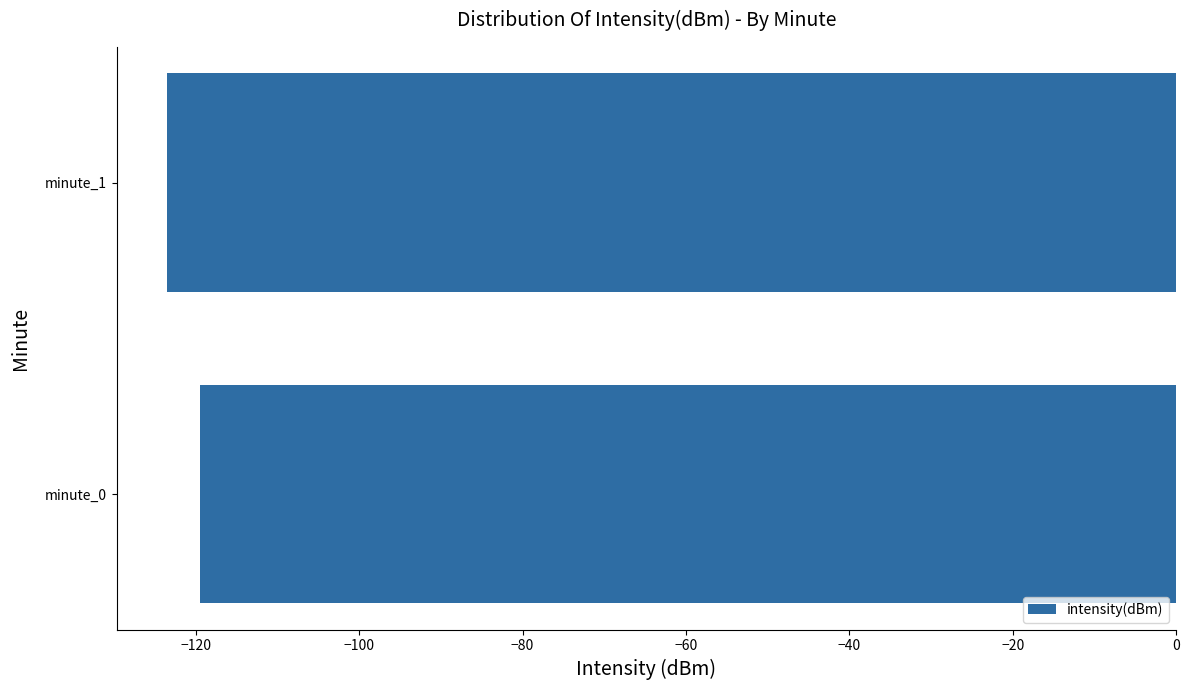

At which label is the value closest to -121?

minute_0